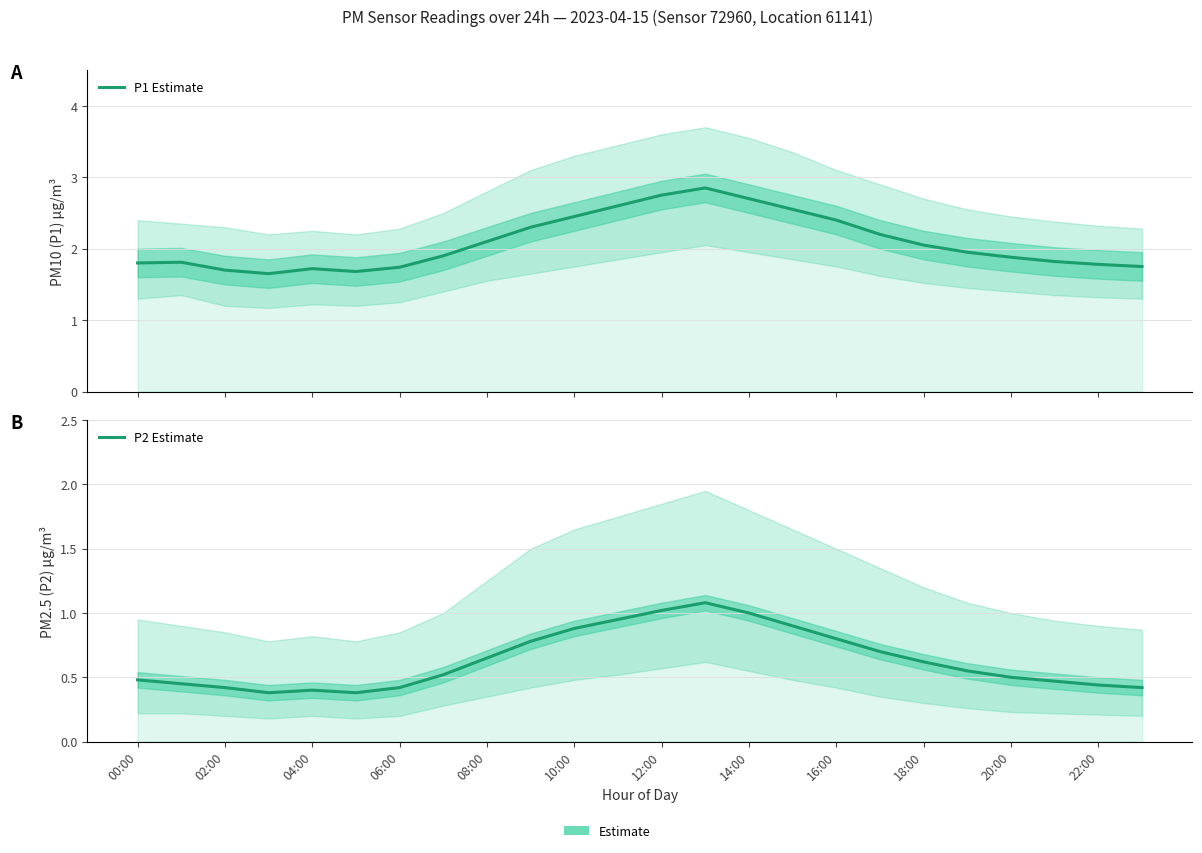

Does the chart have visible grid lines?

Yes